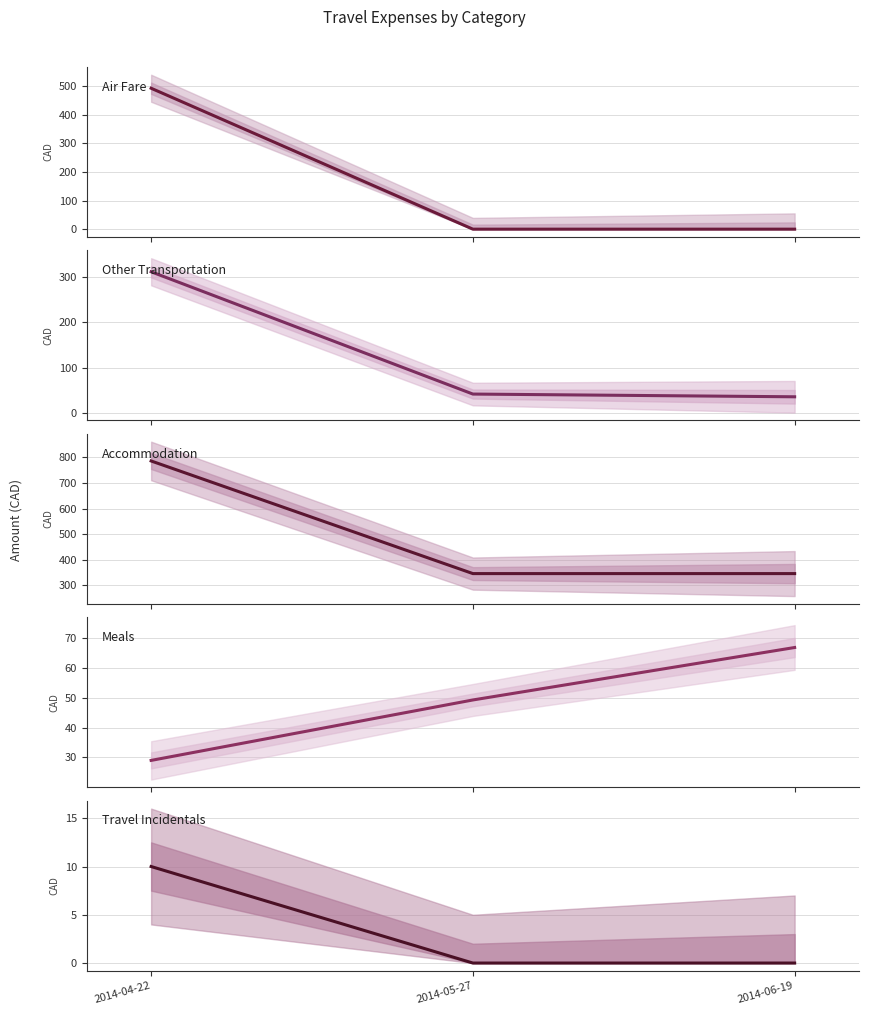

Reading left to right, extract all data points from this chart.

Air Fare: 491.8	0.0	0.0
Other Transportation: 310.7	42.0	36.0
Accommodation: 786.2	345.7	345.7
Meals: 29.0	49.2	66.8
Travel Incidentals: 10.0	0.0	0.0